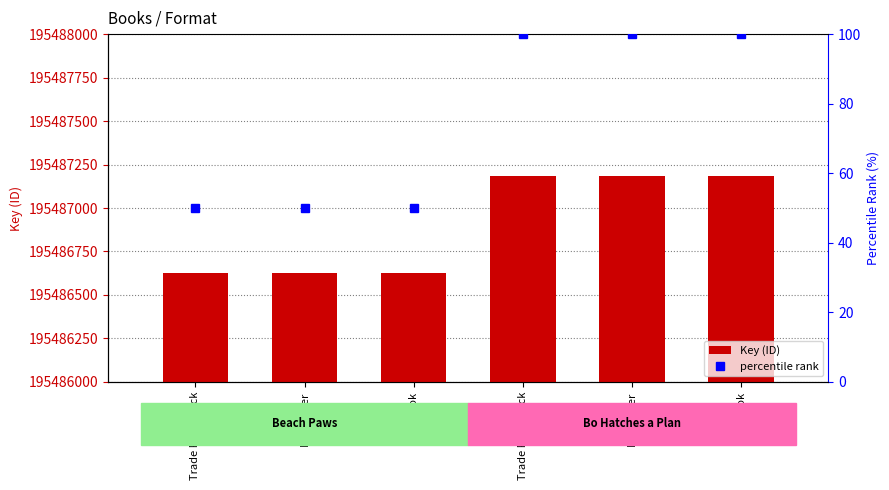

What is the value of the percentile rank bar at the 2nd from the left?

50